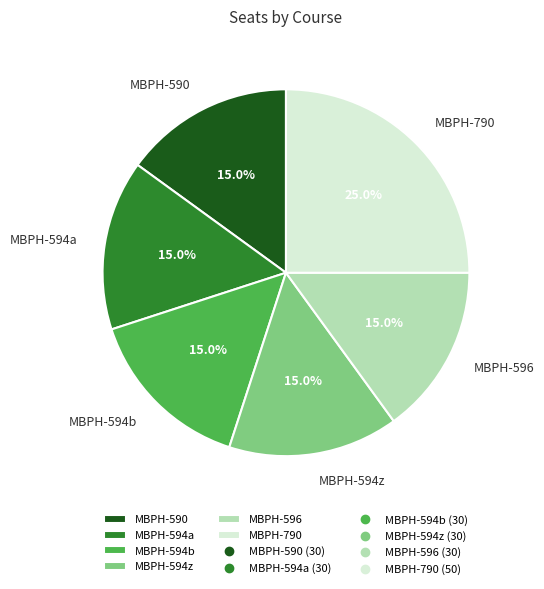

Which slice is the largest?

MBPH-790